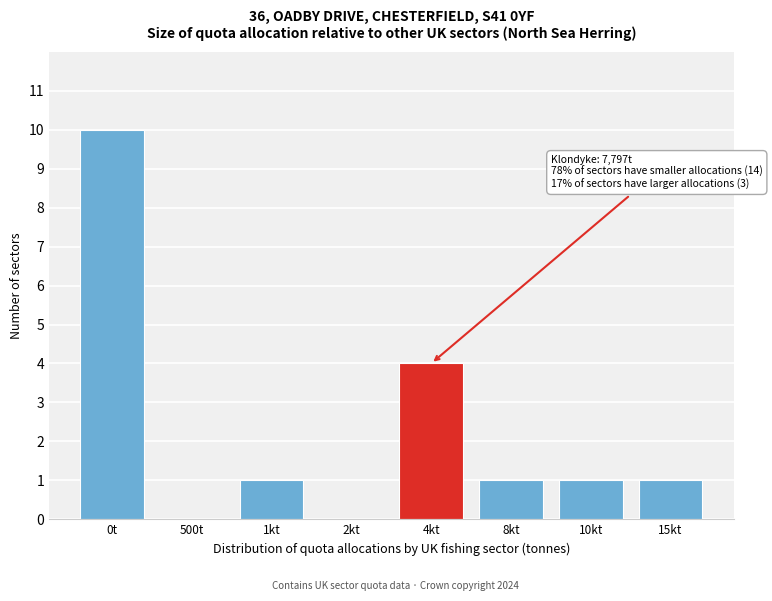

Reading left to right, what are all the values shown in this chart?

0t=10	500t=0	1kt=1	2kt=0	4kt=4	8kt=1	10kt=1	15kt=1